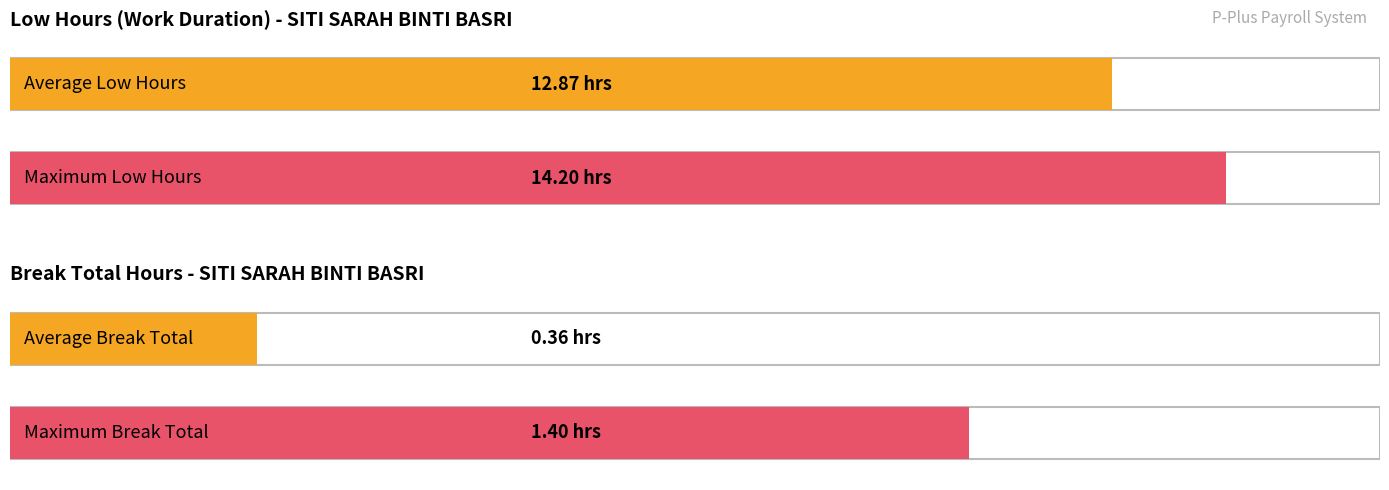

List the series in order of their overall mean, highest first.

Low (Hours), Break Total